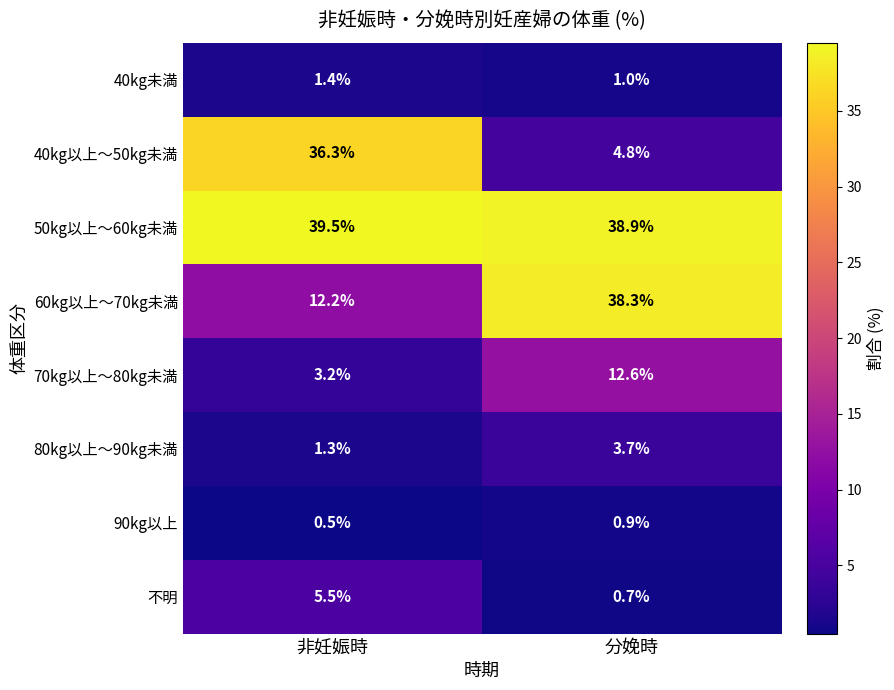

At which category is the sum across all series the highest?

分娩時